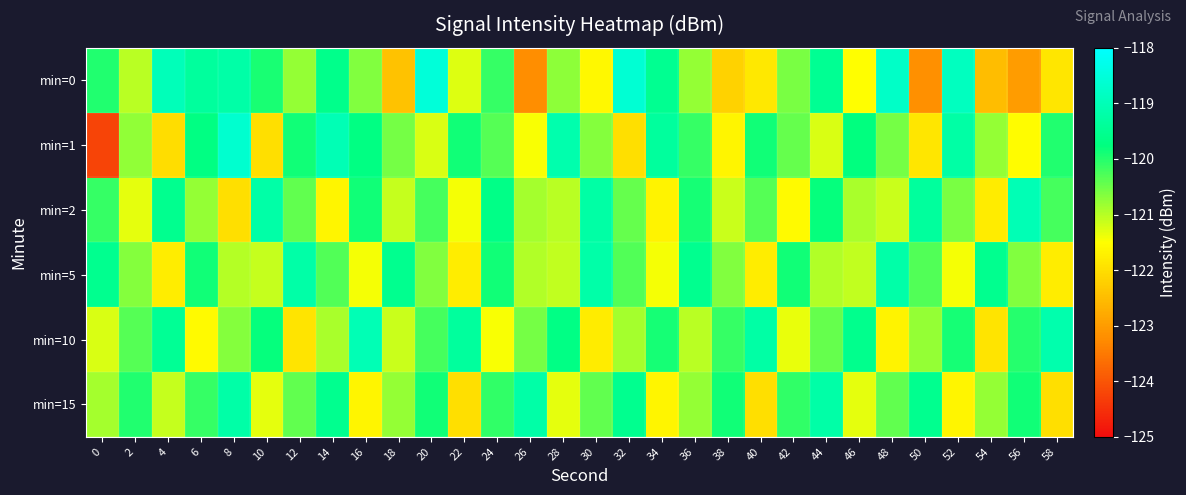

What is the spread (max minus min) of values at 4?

3.0